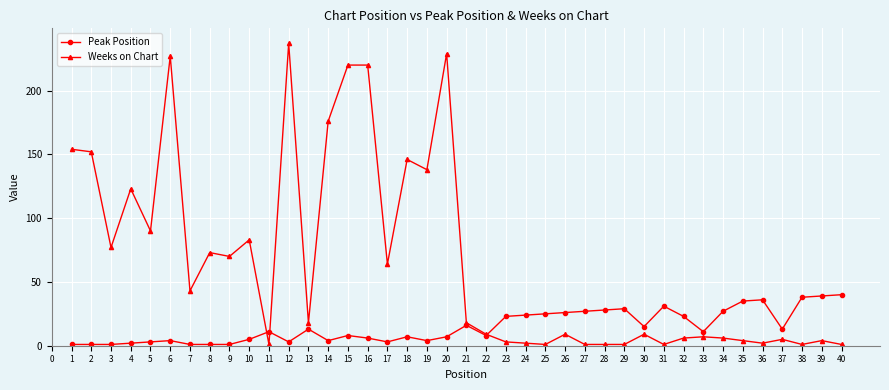

What is the sum of the Weeks on Chart values at 35 and 9?

74